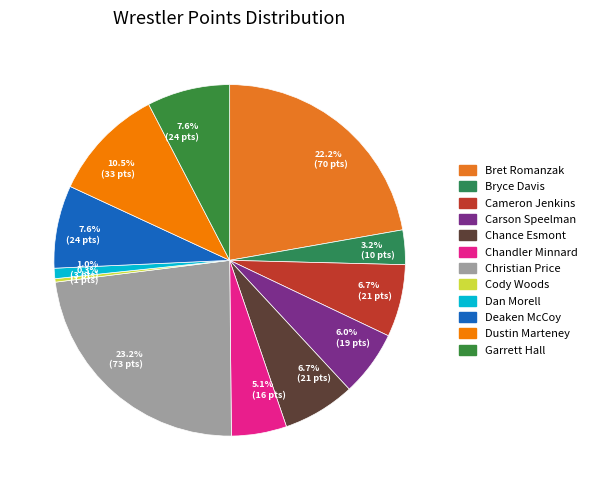

What is the ratio of the value at Garrett Hall to the value at Cody Woods?

24.0